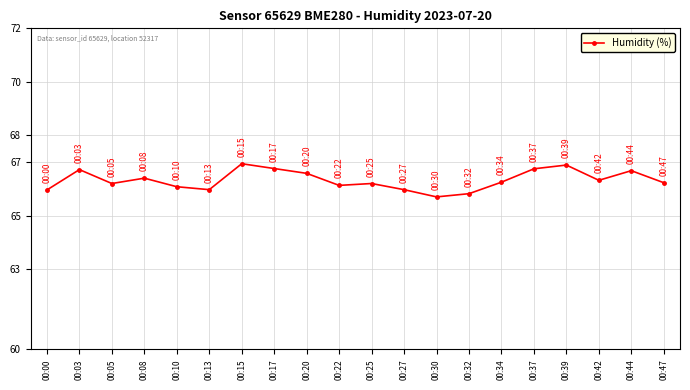

True or false: the data shows 66.1 at 00:22.

True